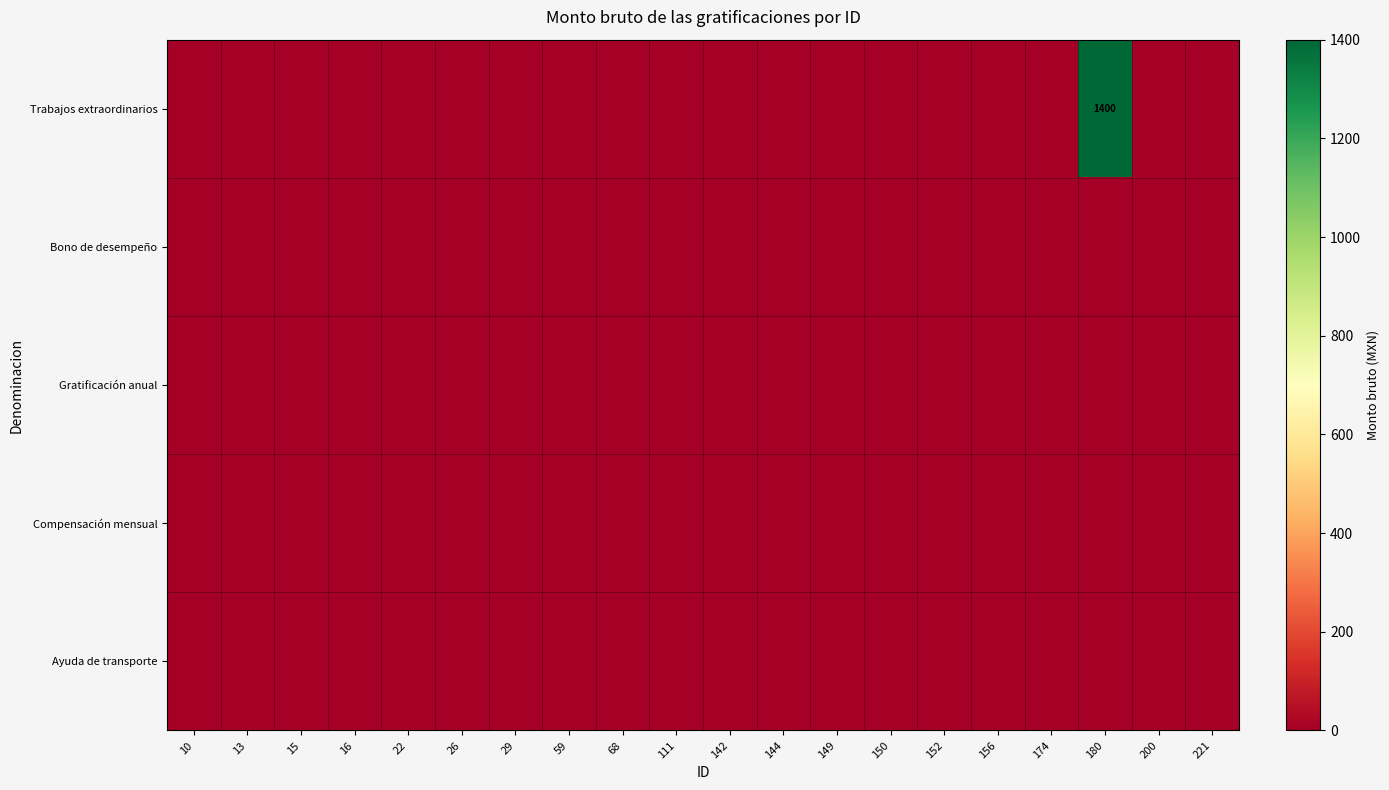

Where is Compensación mensual nearest to the value 0?

10